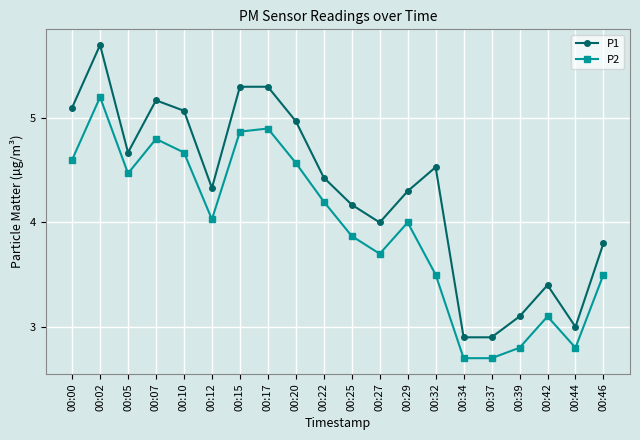

What is the value of the P2 point at the 16th from the left?

2.7